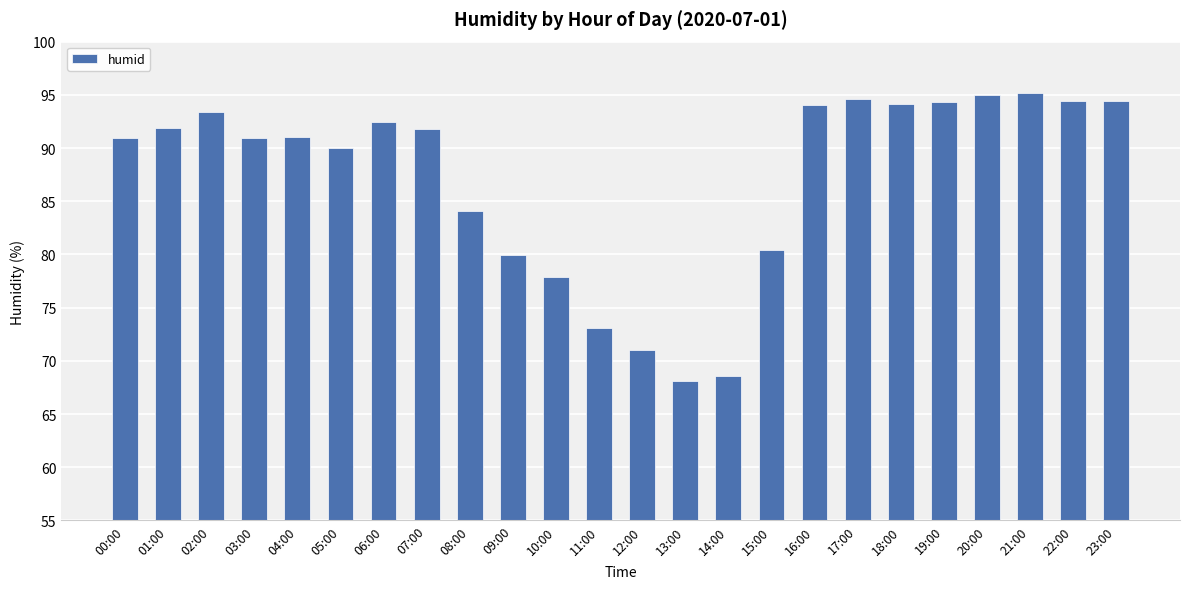

How many bars are there in total?

24